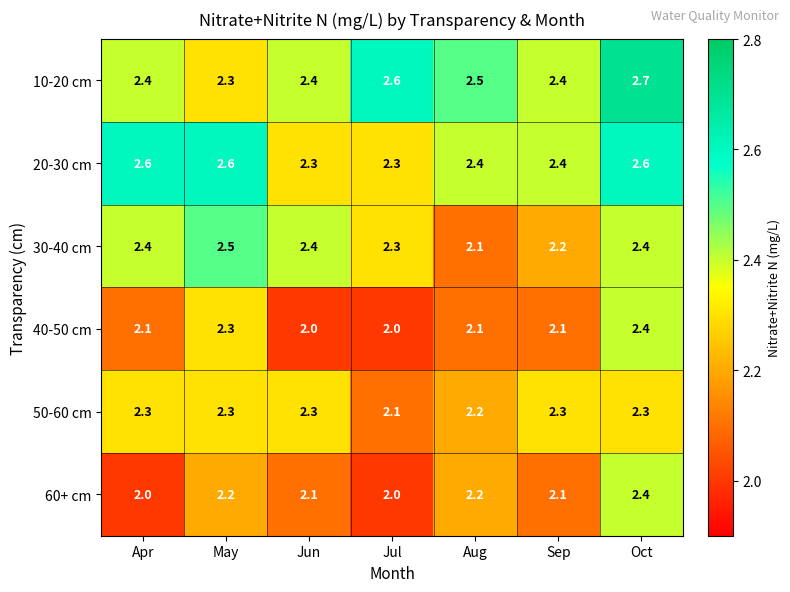

What is the difference between the maximum and minimum values in the 20-30 cm series?

0.3